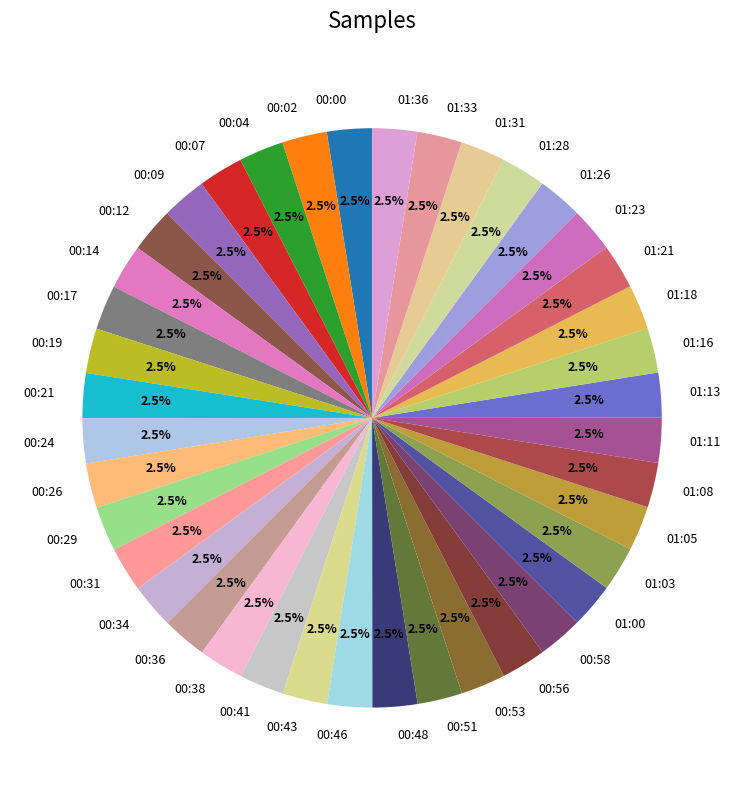

Is there any slice that represents more than half of the pie?

No